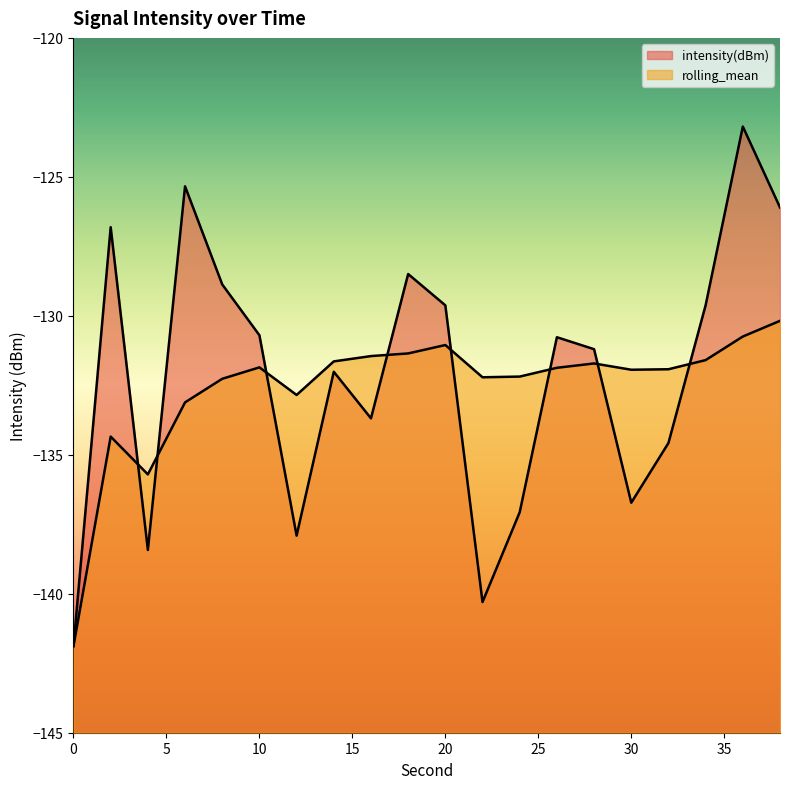

Reading left to right, list all the values displayed in this chart.

intensity(dBm): -141.9	-126.8	-138.4	-125.3	-128.9	-130.7	-137.9	-132.0	-133.7	-128.5	-129.6	-140.3	-137.1	-130.8	-131.2	-136.7	-134.6	-129.6	-123.2	-126.1
rolling_mean: -141.9	-134.3	-135.7	-133.1	-132.3	-131.9	-132.8	-131.6	-131.4	-131.4	-131.1	-132.2	-132.2	-131.9	-131.7	-131.9	-131.9	-131.6	-130.7	-130.2